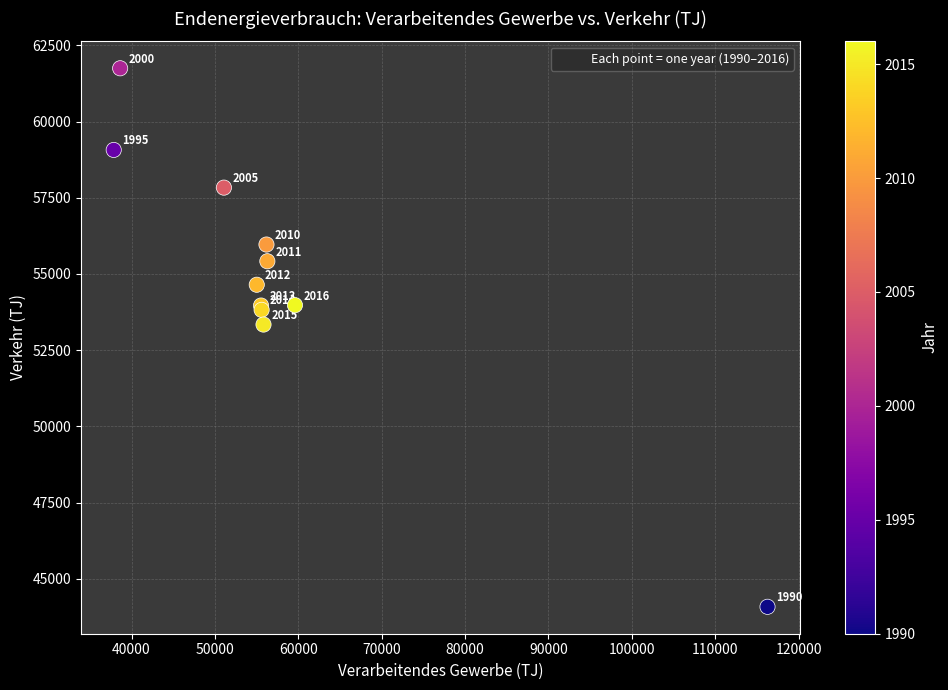

What Y value in the scatter plot is closest to 52915?

53341.1